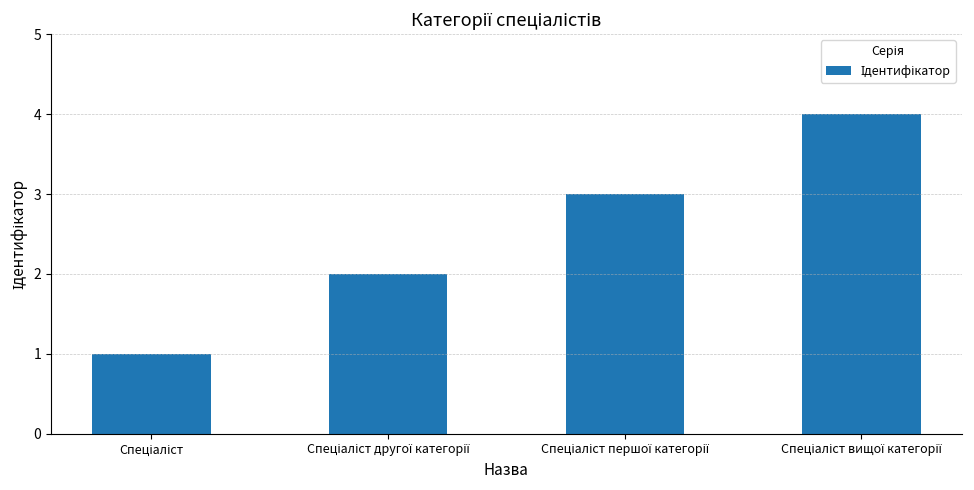

What is the value of the 1st bar from the left?

1